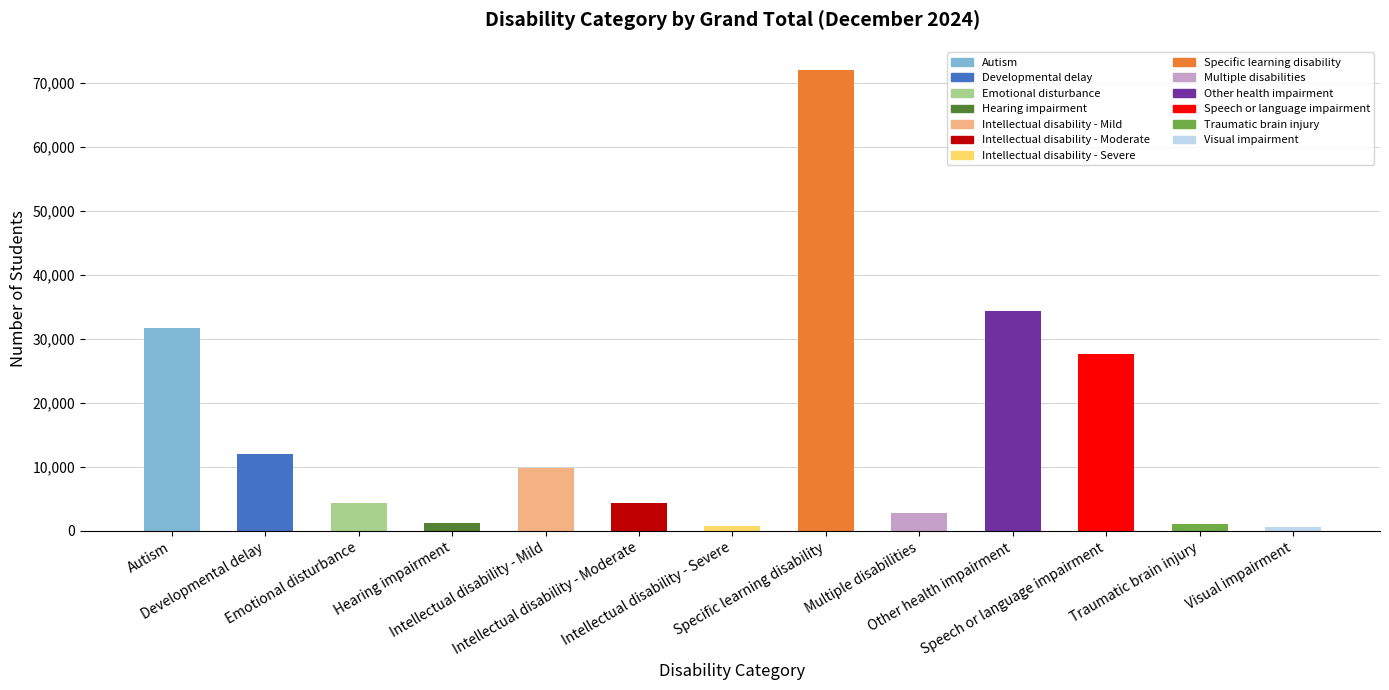

What is the difference between the maximum and second lowest values?

71319